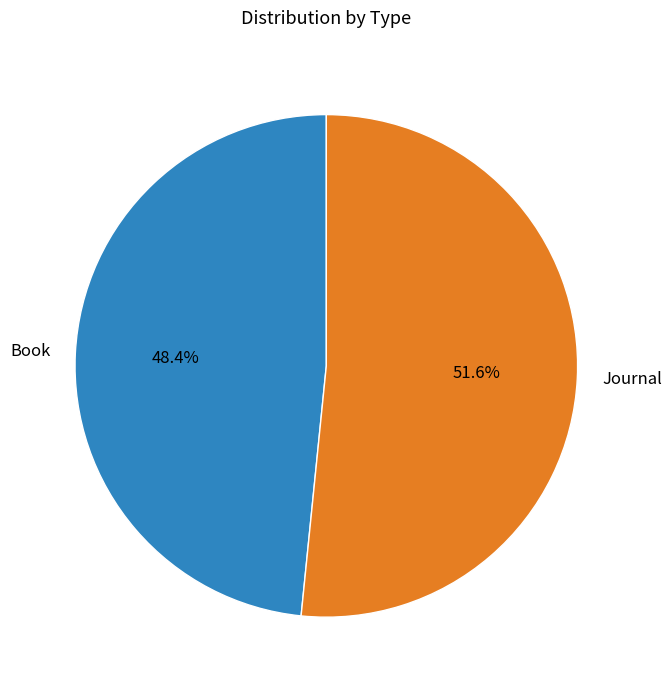

Which slice is the largest?

Journal